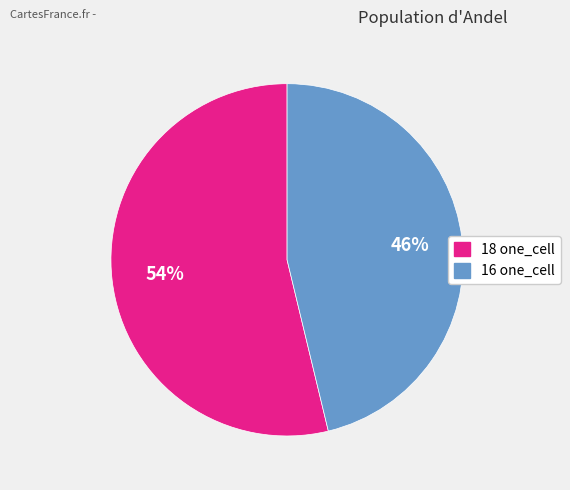

To the nearest percent, what is the average slice percentage?

50%